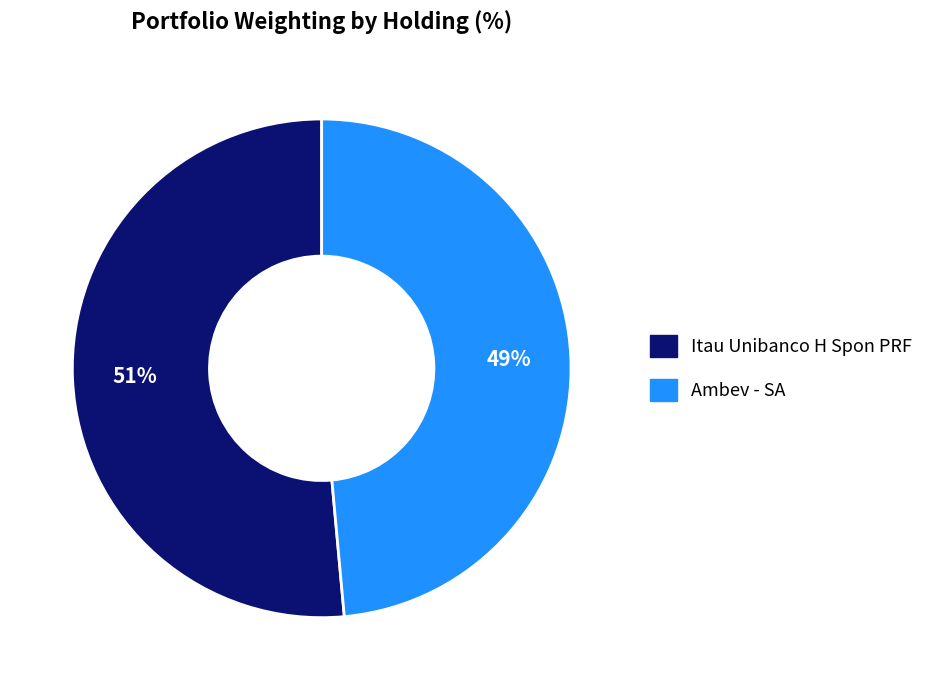

What is the largest slice in the pie chart?

Itau Unibanco H Spon PRF